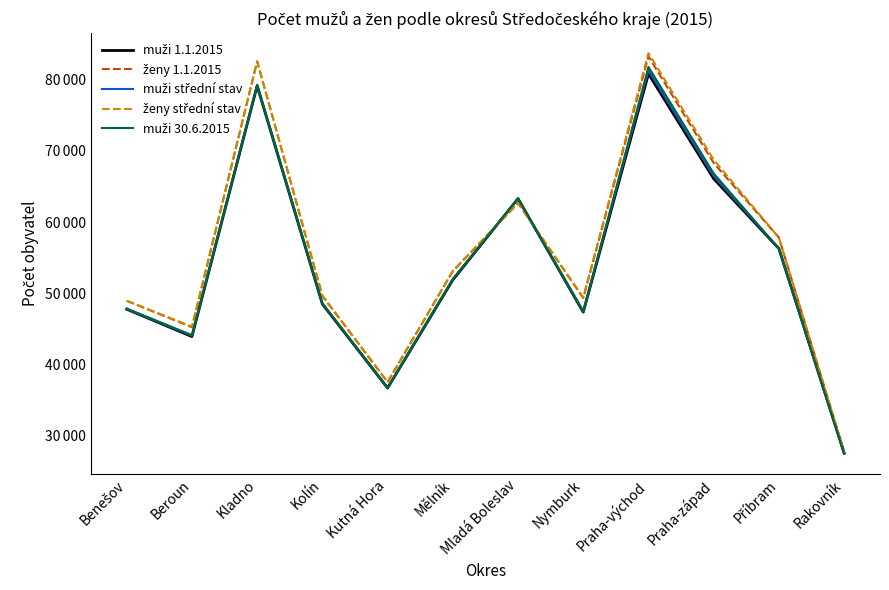

Which series has the largest range (max minus min)?

ženy střední stav